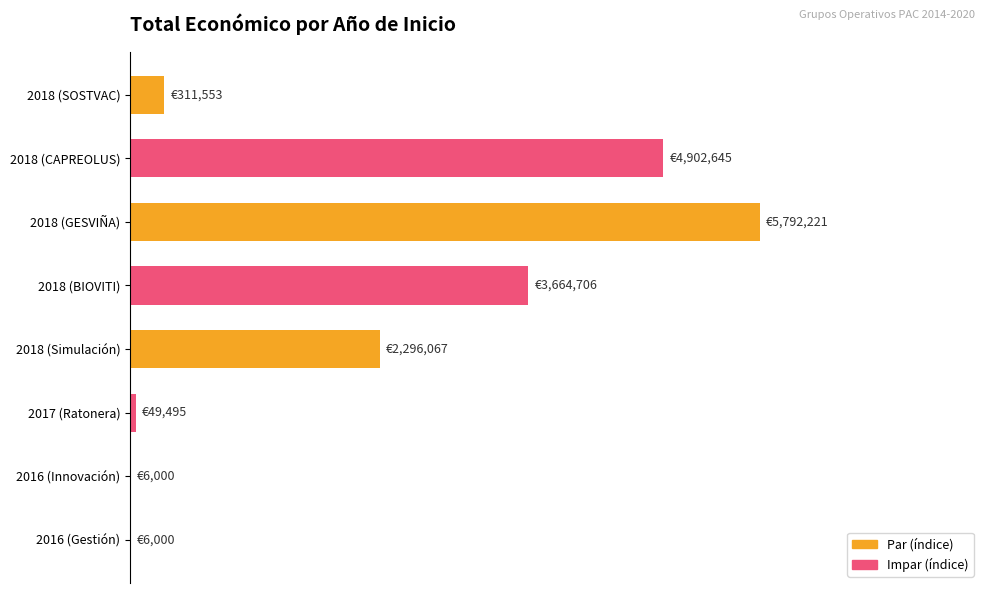

What is the smallest value displayed?

6000